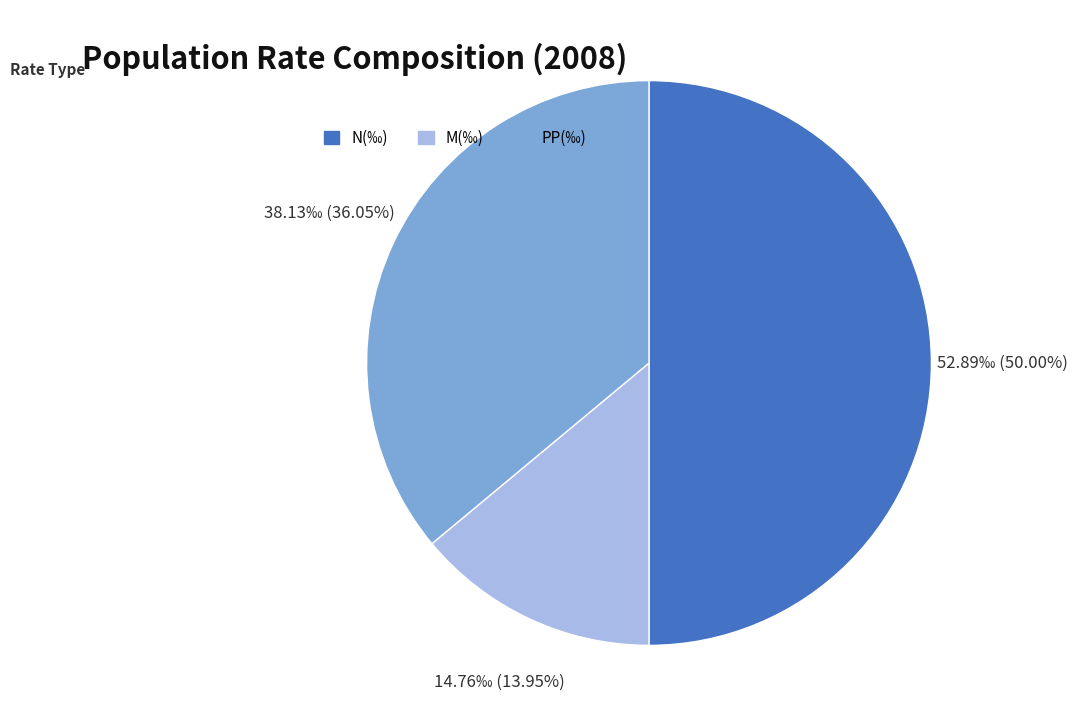

Rank the categories by value from highest to lowest.

N(‰), PP(‰), M(‰)